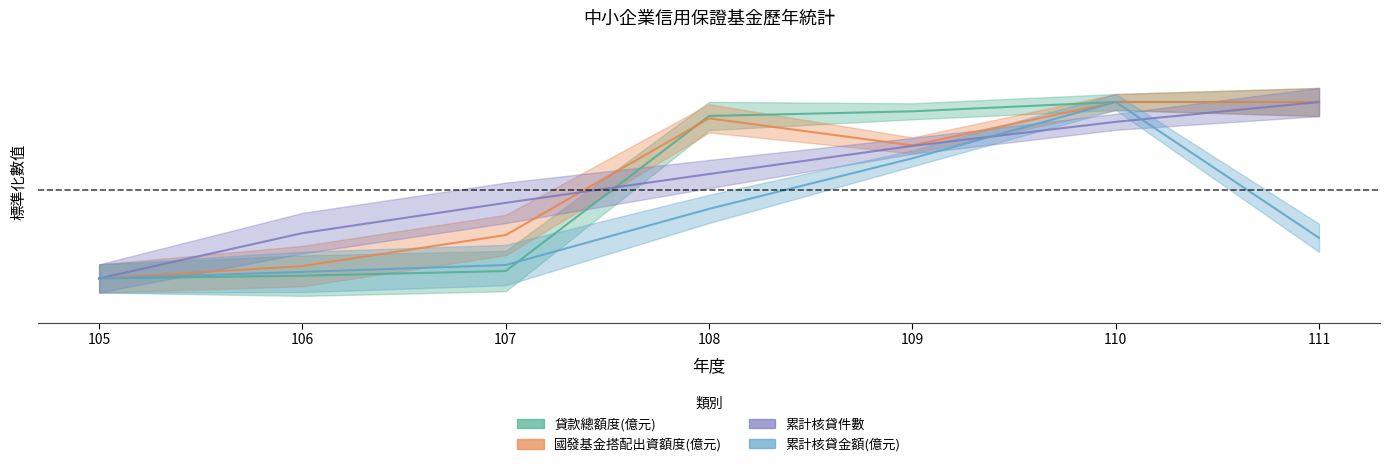

What is the approximate value of 貸款總額度(億元) at 111?

1.0